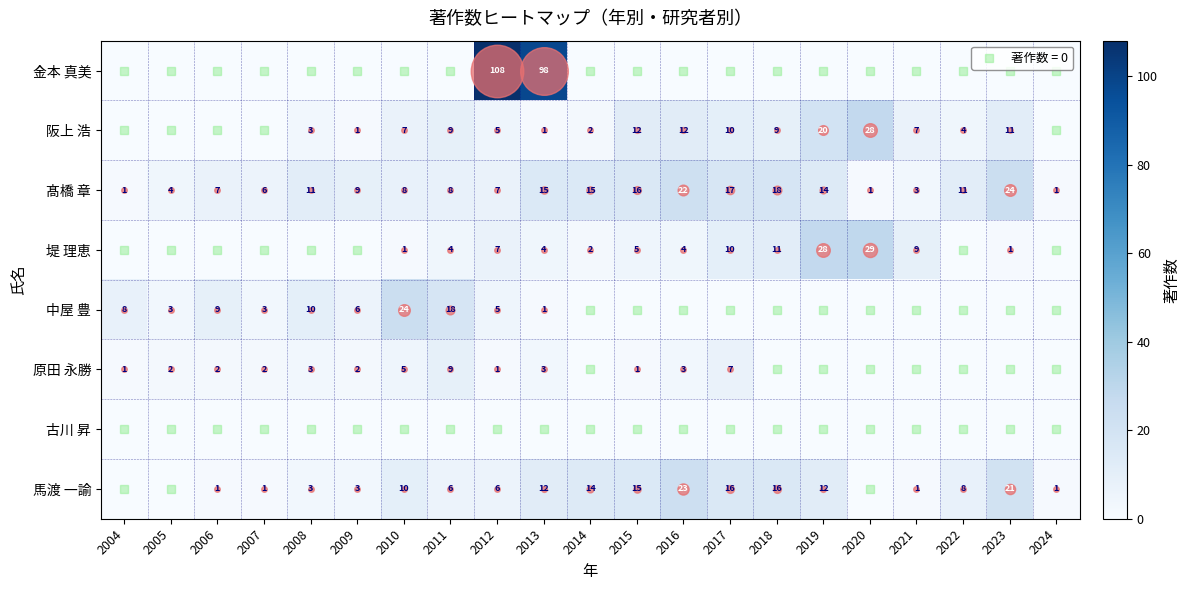

True or false: 原田 永勝 has a value of 0 at 2004.

False